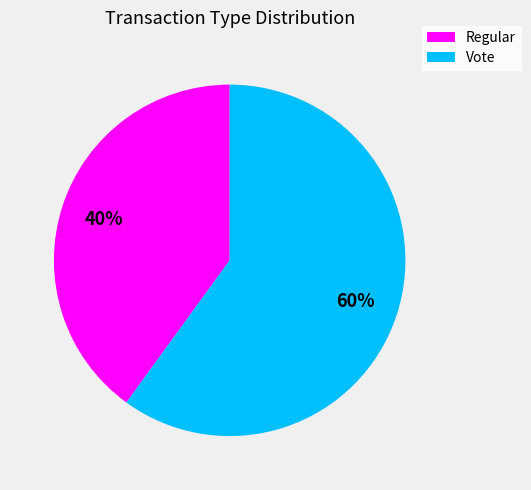

Does Regular represent more than half of the total?

No